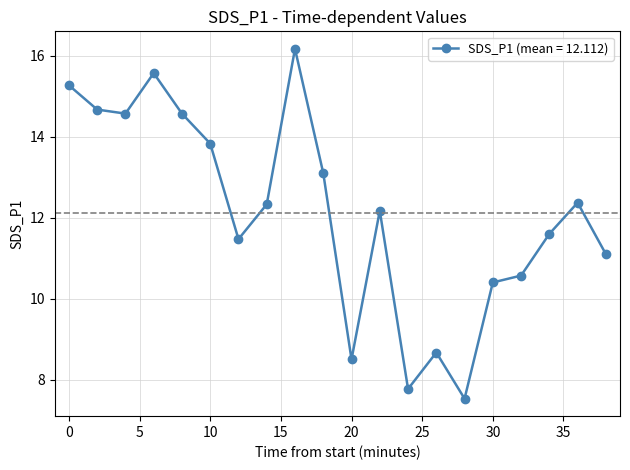

What is the difference between the second highest and second lowest values?

7.8